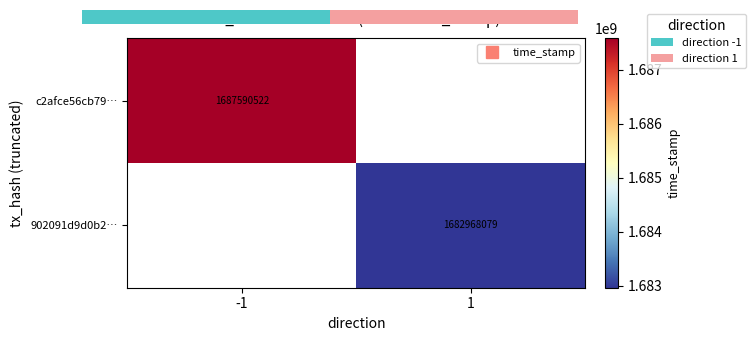

At -1, list the series in order from smallest to largest.

c2afce56cb79…, 902091d9d0b2…